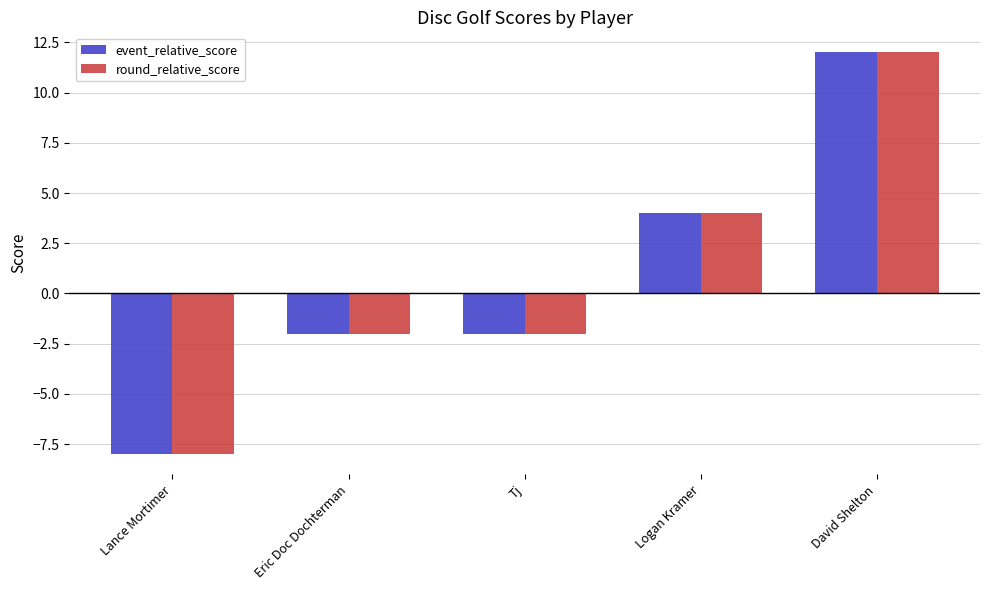

What is the sum of the round_relative_score values at Logan Kramer and David Shelton?

16